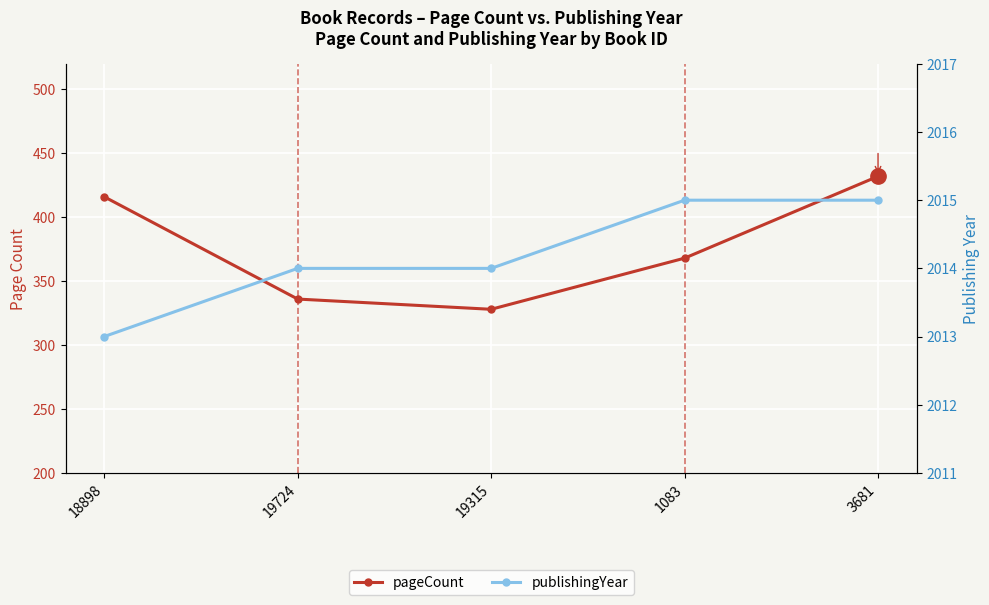

Which series changed the most between 18898 and 1083?

pageCount